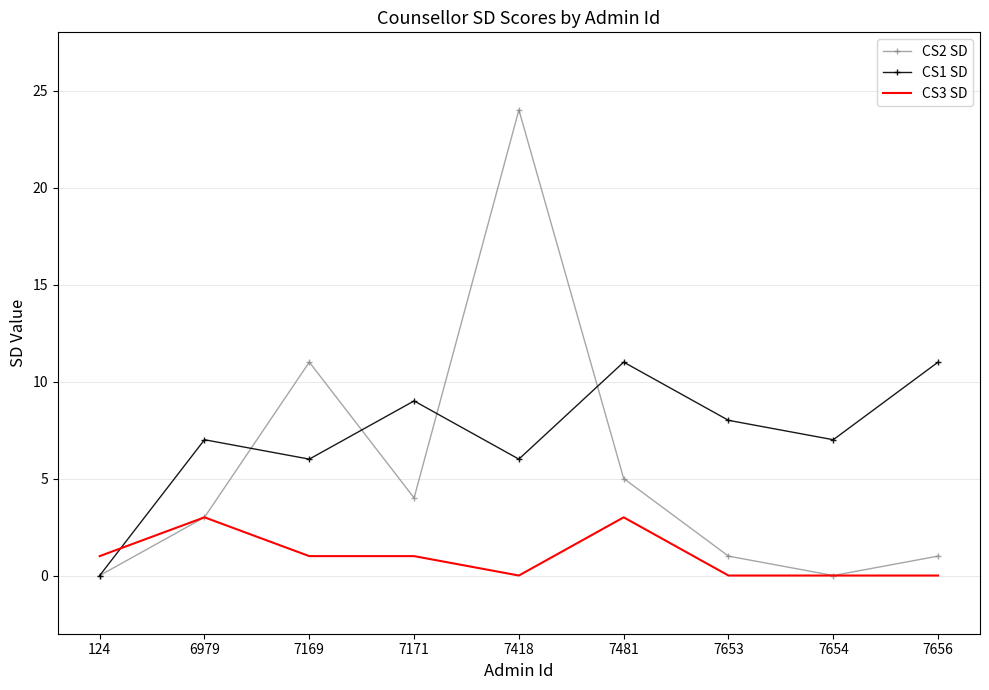

Count the CS3 SD values in the range 0 to 1.

7